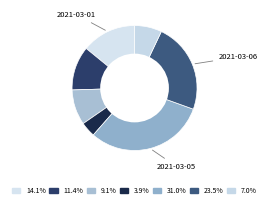

How many slices are in this pie chart?

7